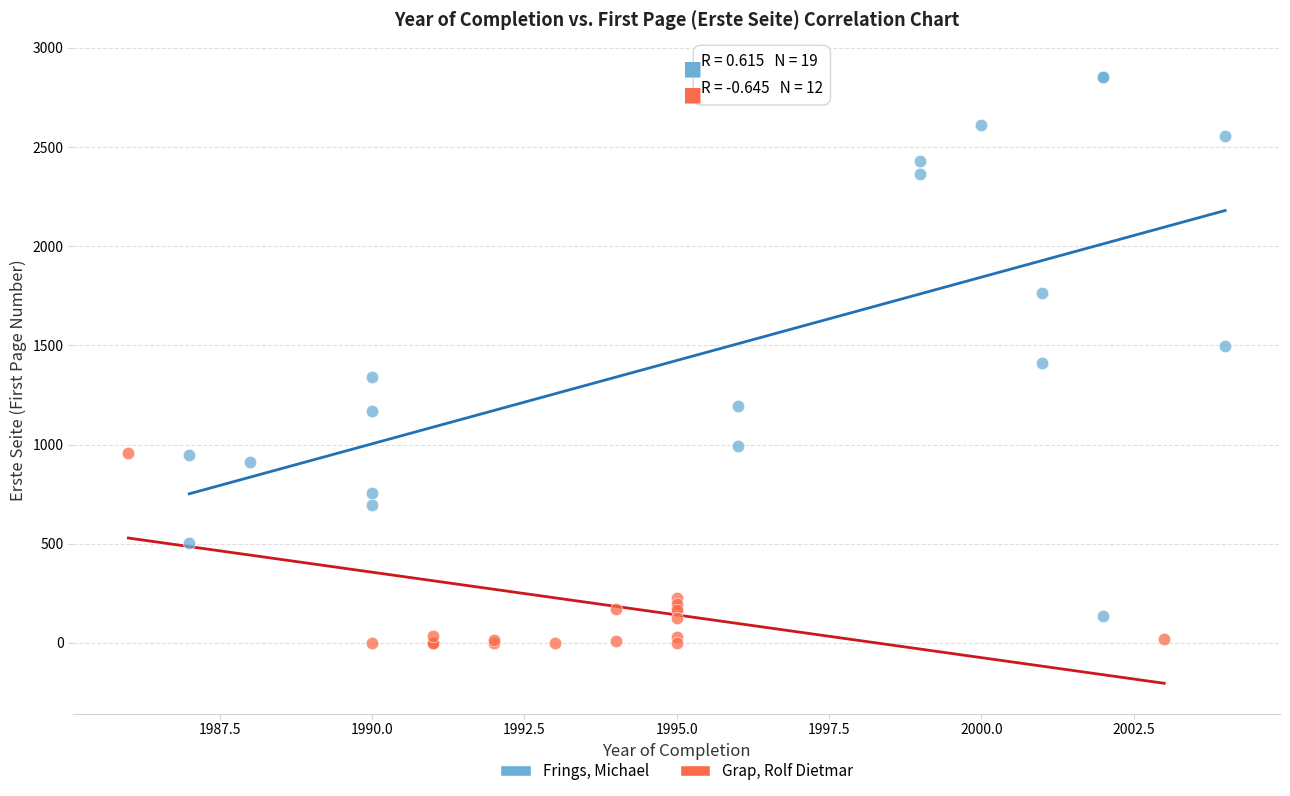

Which series has the largest Y range (max minus min)?

Frings, Michael